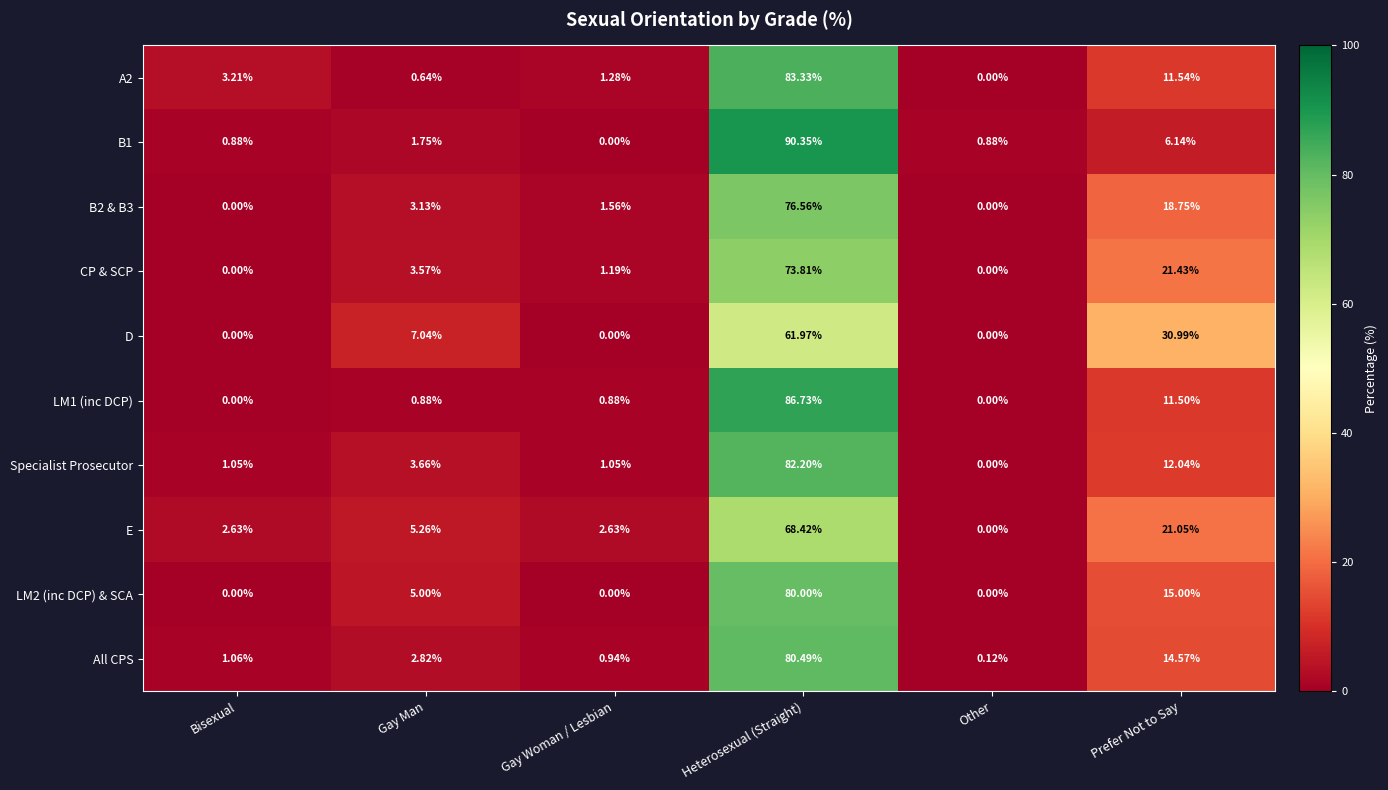

At which category is the sum across all series the highest?

Heterosexual (Straight)